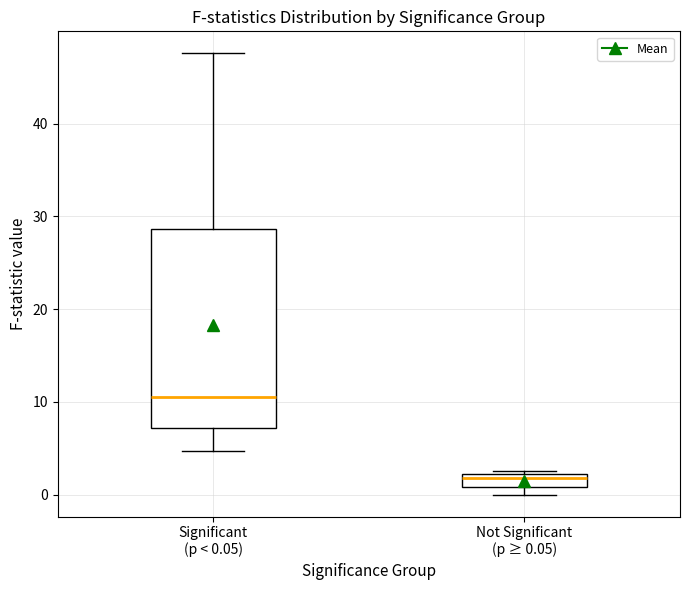

Comparing the boxes themselves (not the whiskers), which one is the tallest?

Significant (p < 0.05)